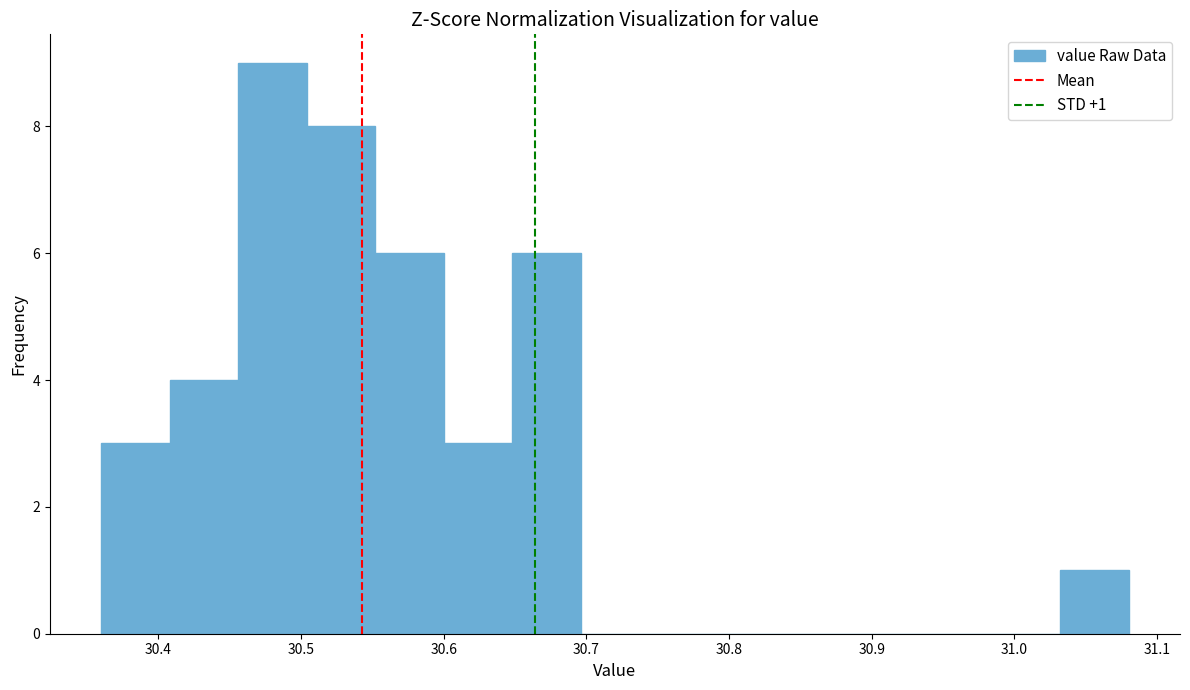

Which range on the x-axis has the tallest bar?

30.456 to 30.504